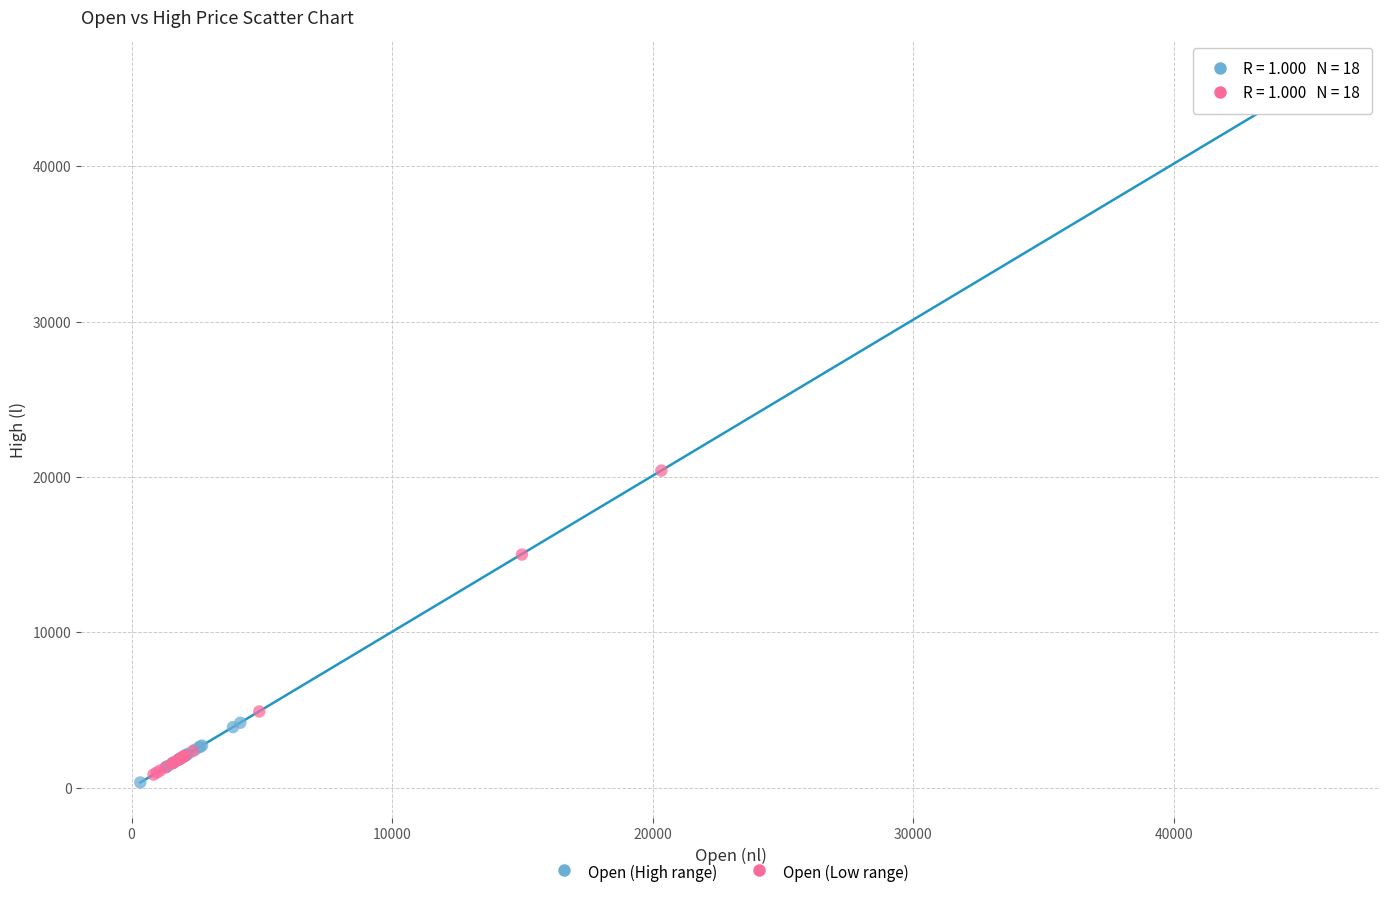

Which series has the largest Y range (max minus min)?

Open (High range)